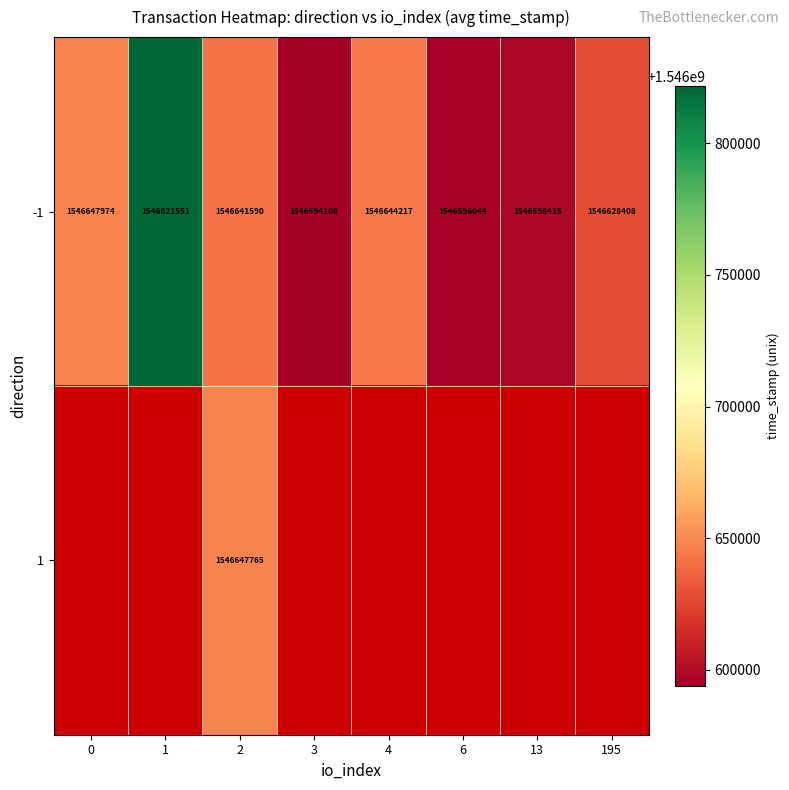

How many values in the -1 series are below 1546641590?

4